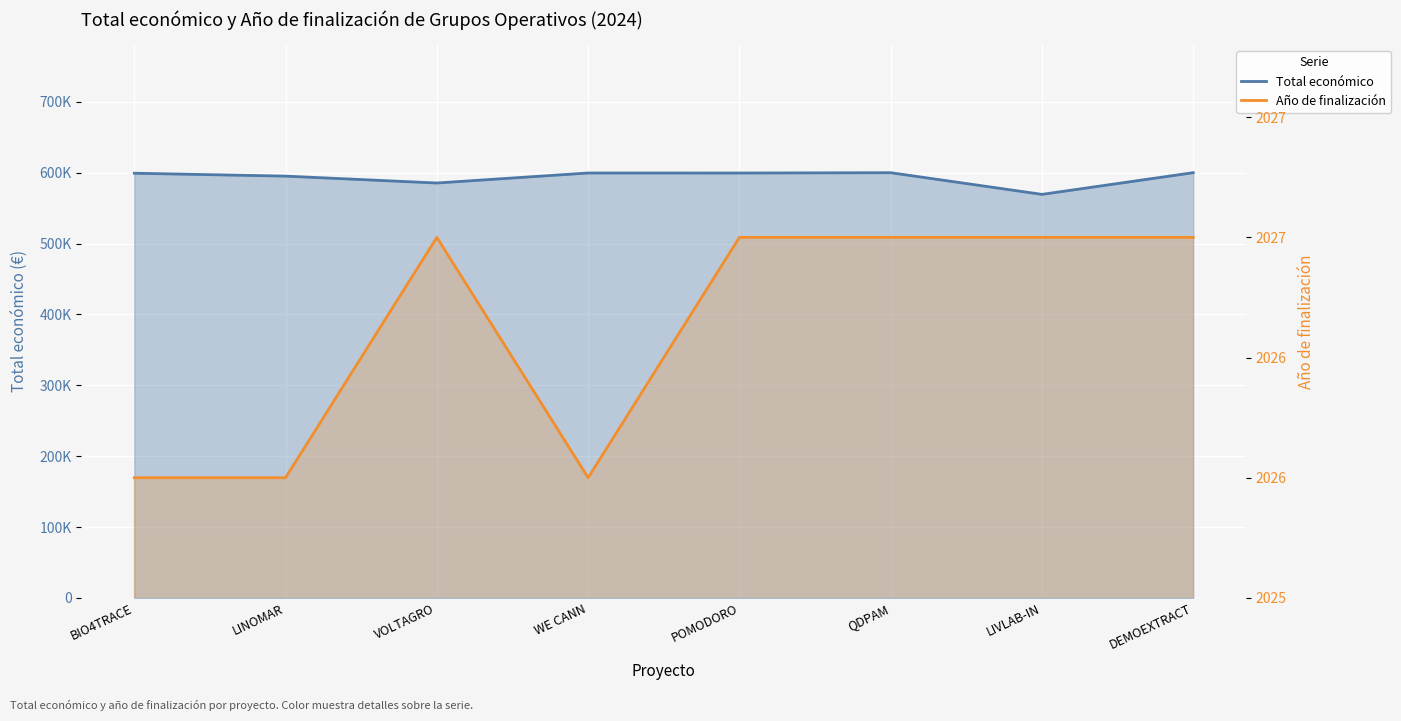

What are all the series names shown in the legend?

Total económico, Año de finalización